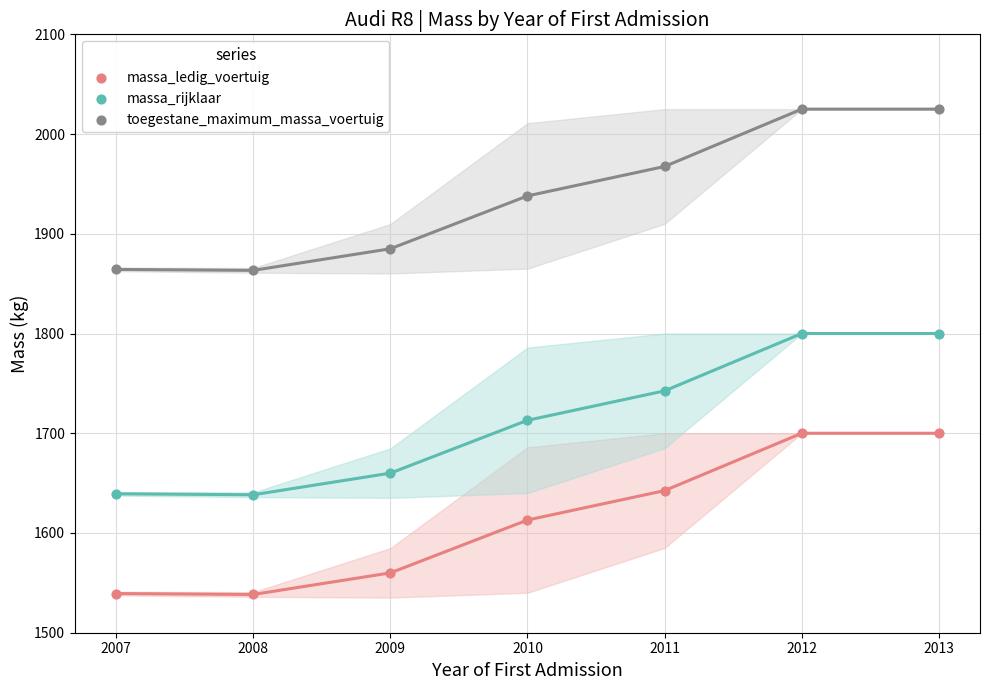

Across all data points, what is the range of X values (max minus min)?

6.0